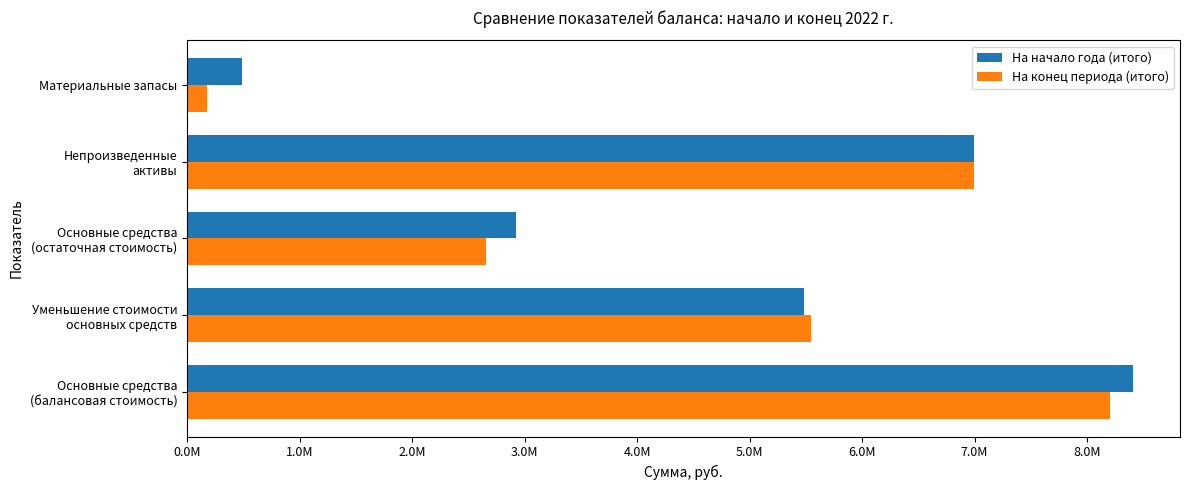

What are all the series names shown in the legend?

На начало года (итого), На конец периода (итого)